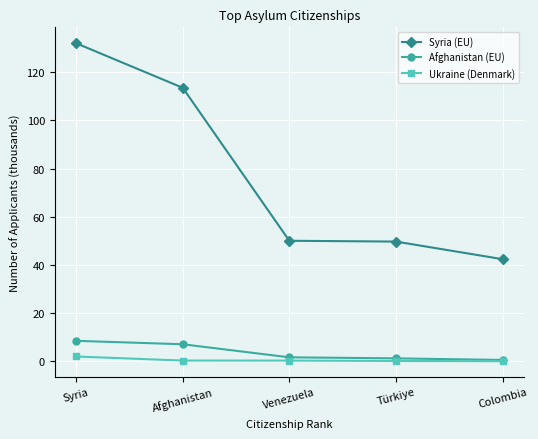

True or false: Ukraine (Denmark) and Syria (EU) intersect in this chart.

False